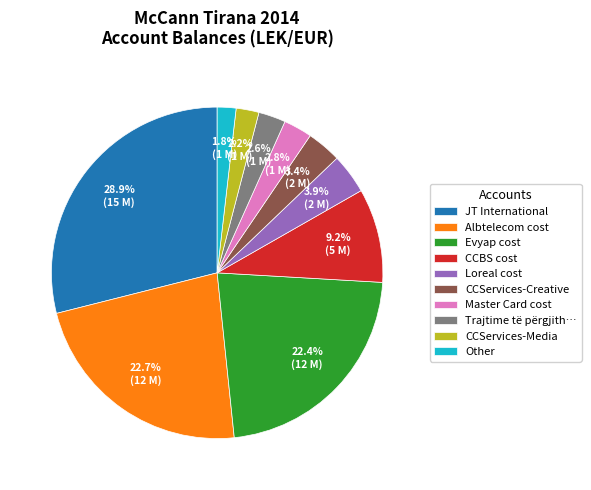

How many slices are in this pie chart?

10